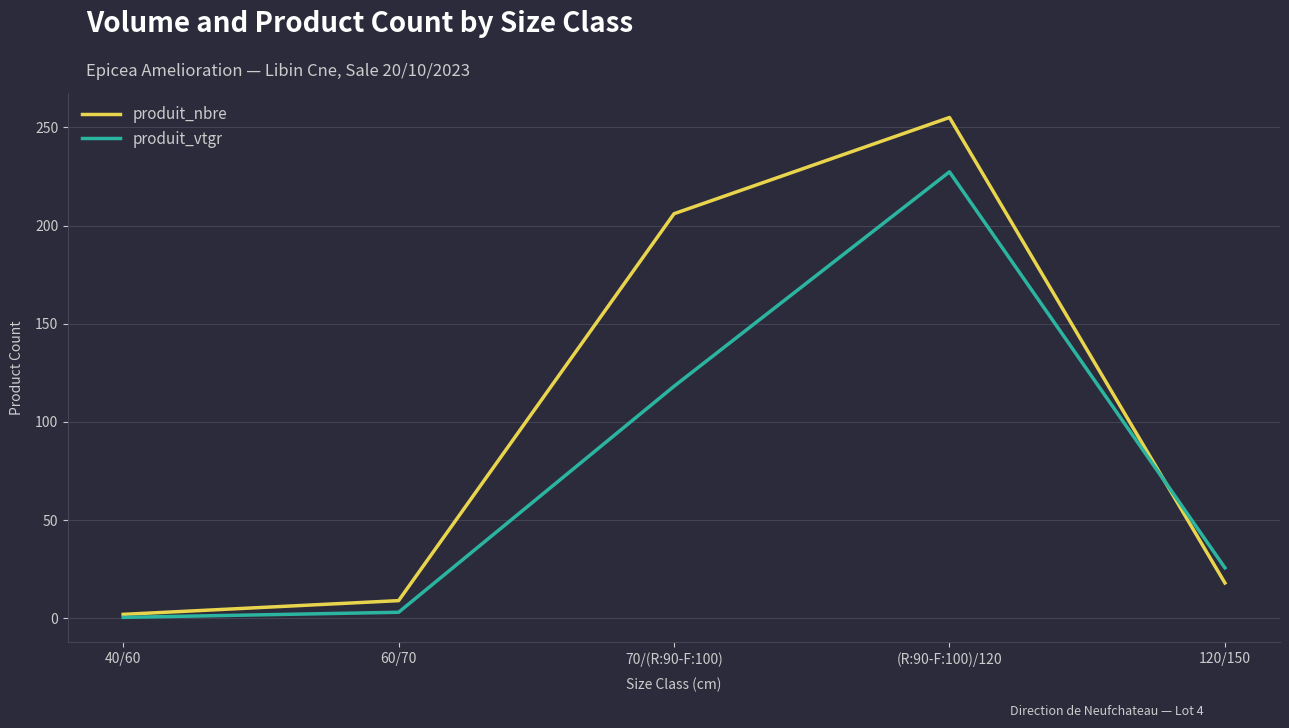

What is the difference between the maximum and minimum values in the produit_nbre series?

253.0